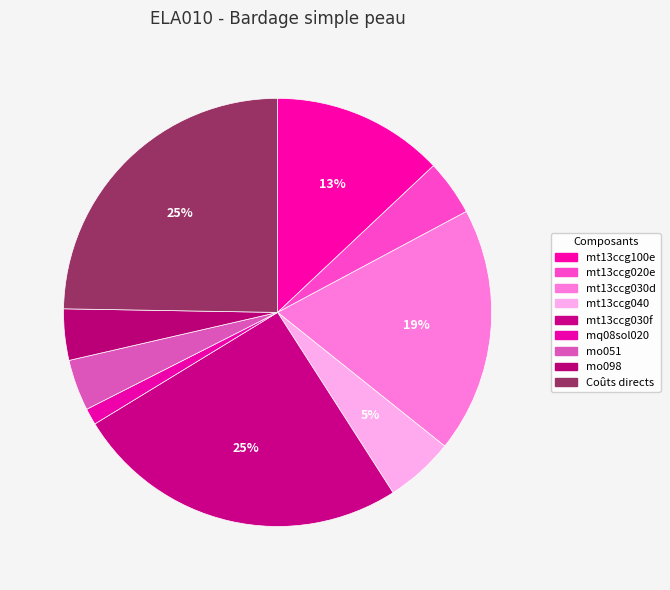

Does mt13ccg100e account for over 50% of the chart?

No